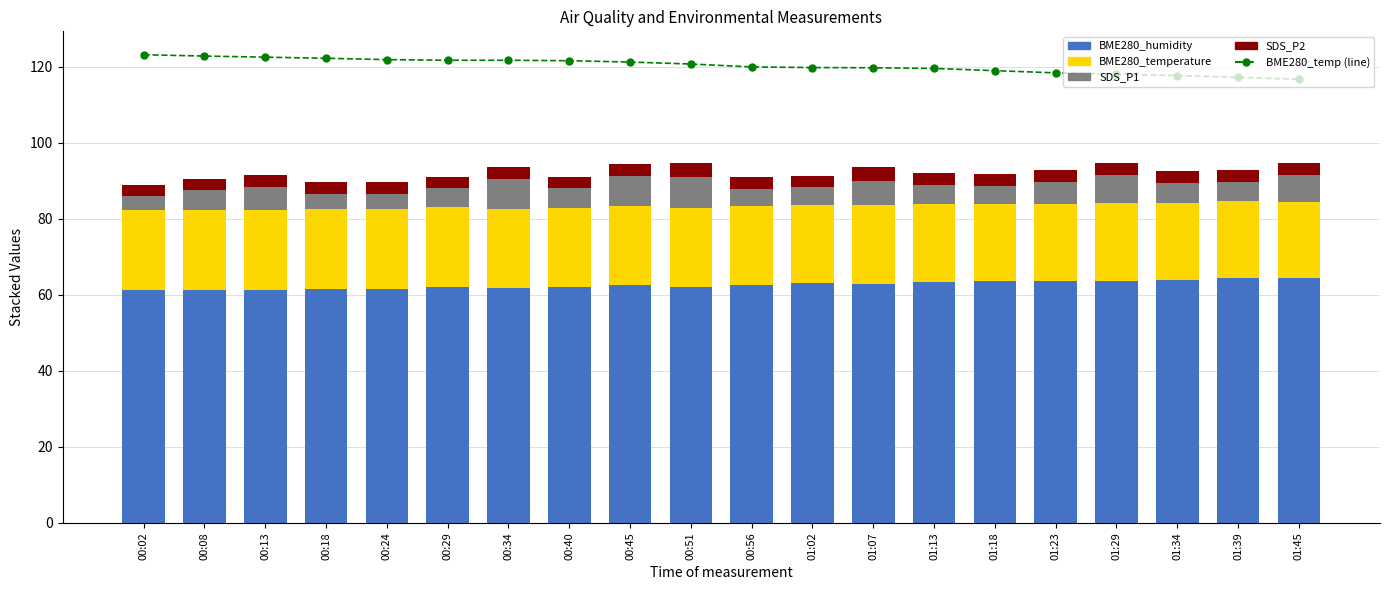

Which series has the largest total across all categories?

BME280_temperature (line)